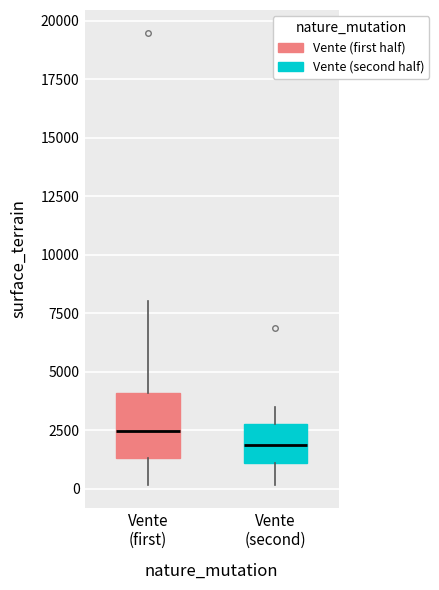

Where does the median line of the box for Vente (second) sit on the y-axis? The values are not printed on the chart, so give them approximately, as read against the axis.

2000